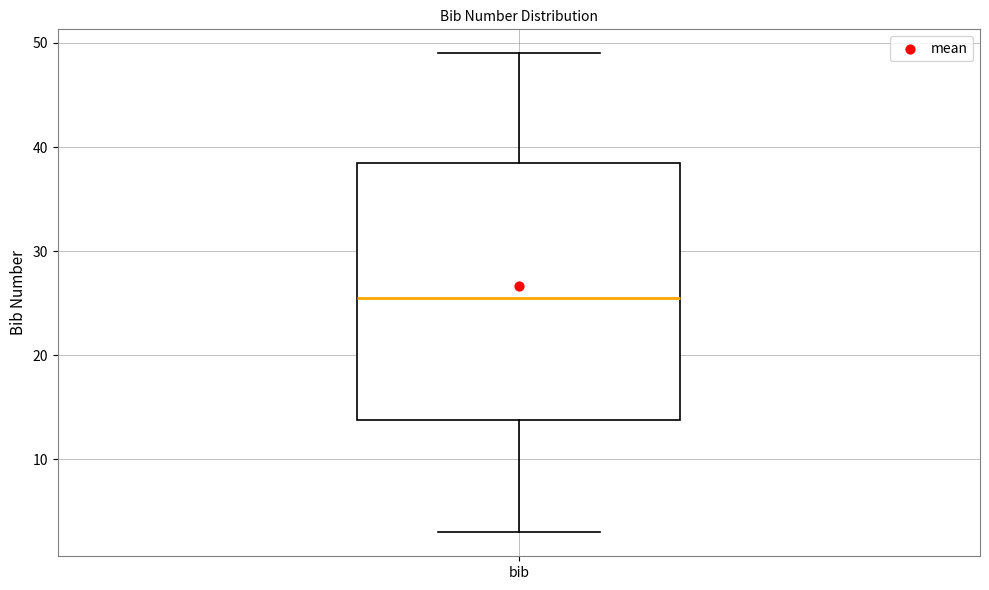

Where does the lower whisker of the box for bib end on the y-axis? The values are not printed on the chart, so give them approximately, as read against the axis.

3